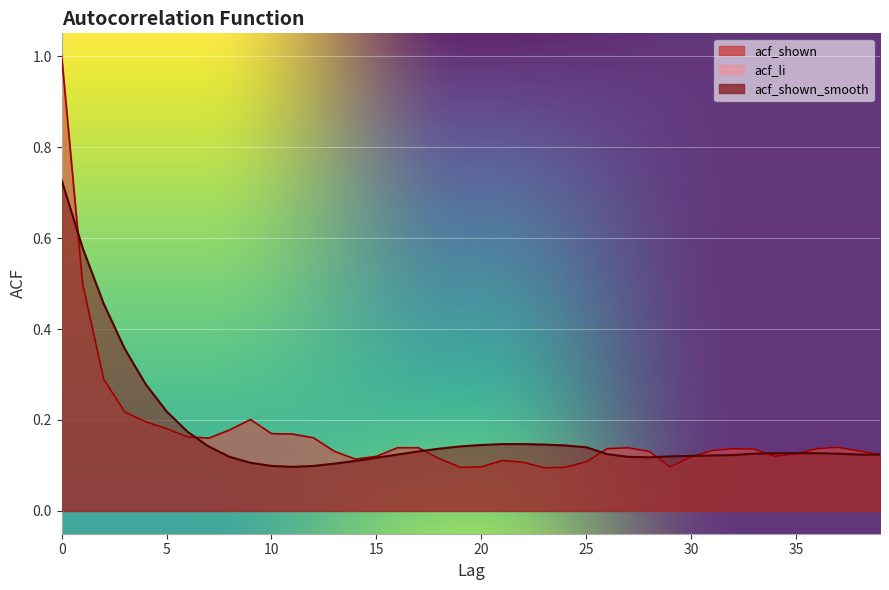

What is the value of the acf_li point at the 38th from the left?

0.1